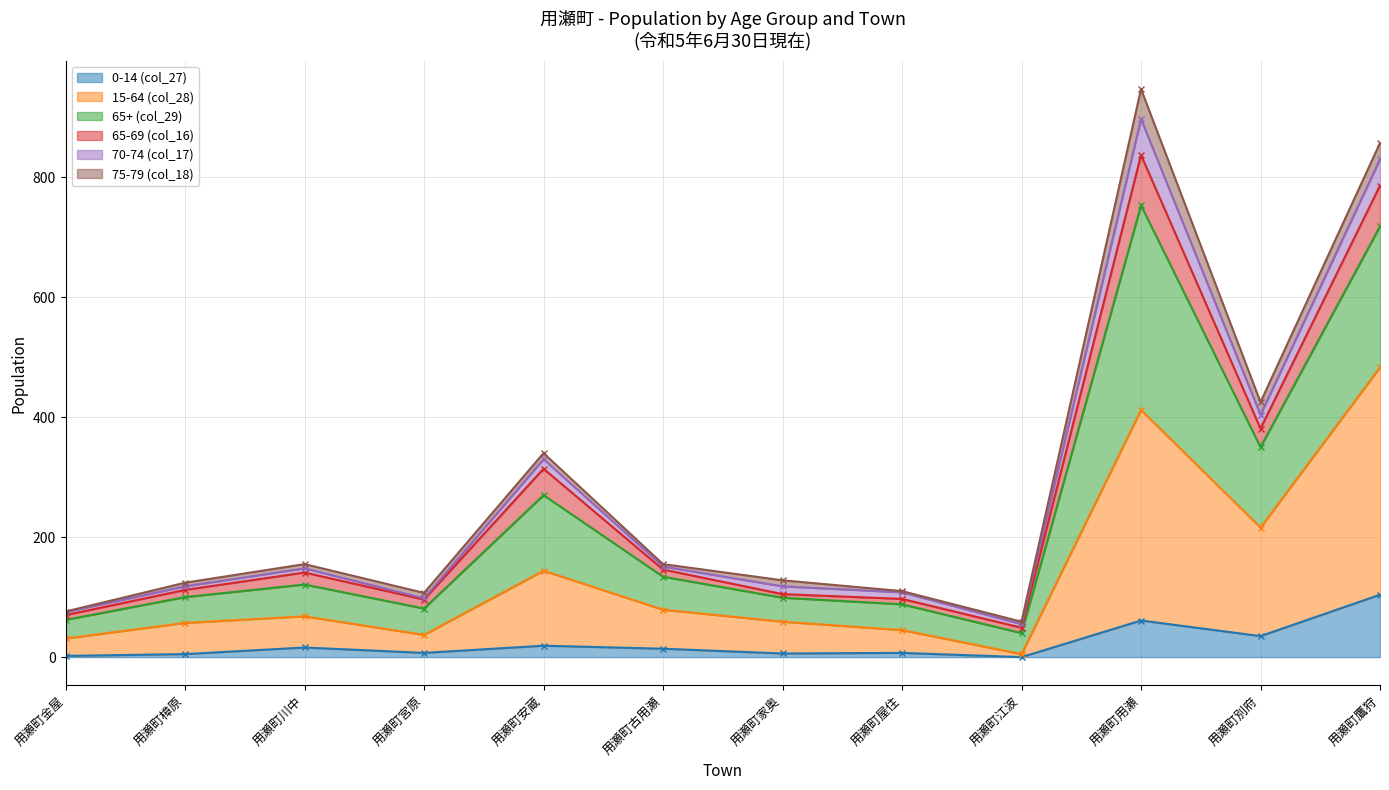

True or false: 0-14 (col_27) and 15-64 (col_28) cross at least once.

False